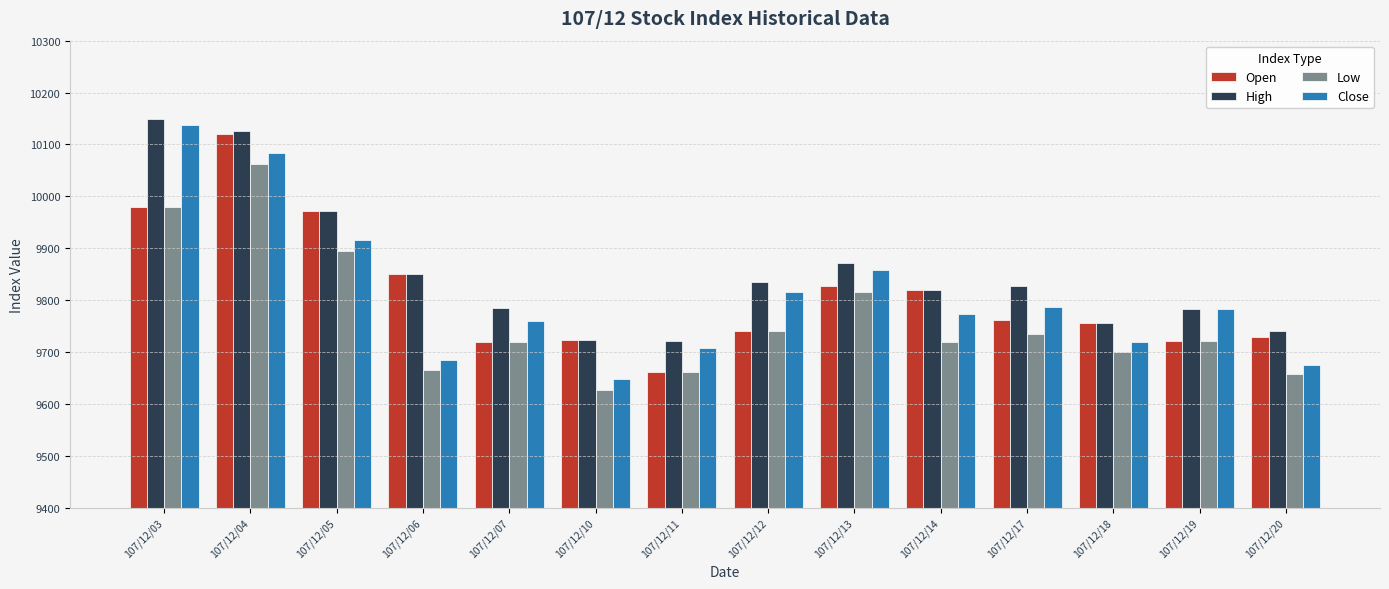

What is the difference between the maximum and minimum values in the Low series?

435.2